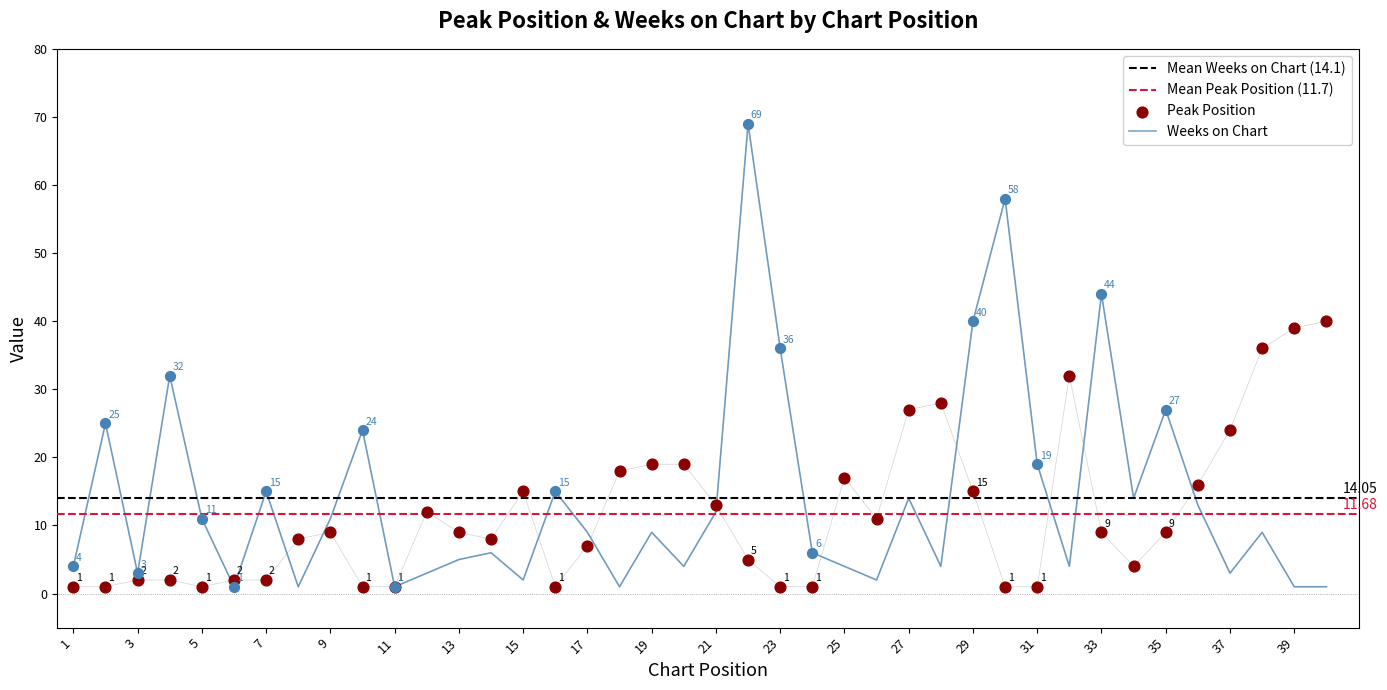

Which series contains the highest Y value?

Weeks on Chart